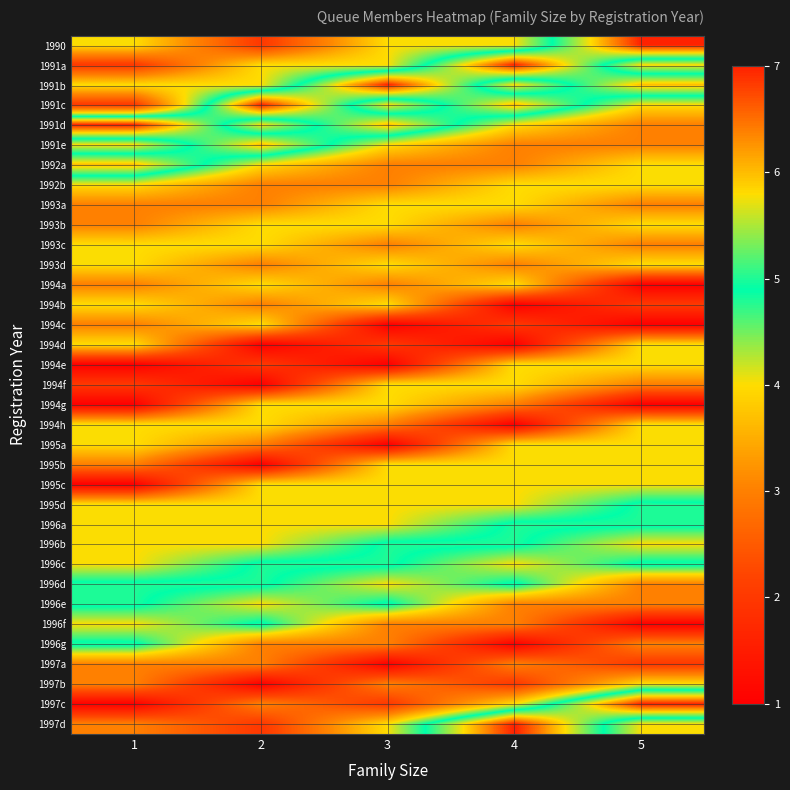

What is the spread (max minus min) of values at 5?

6